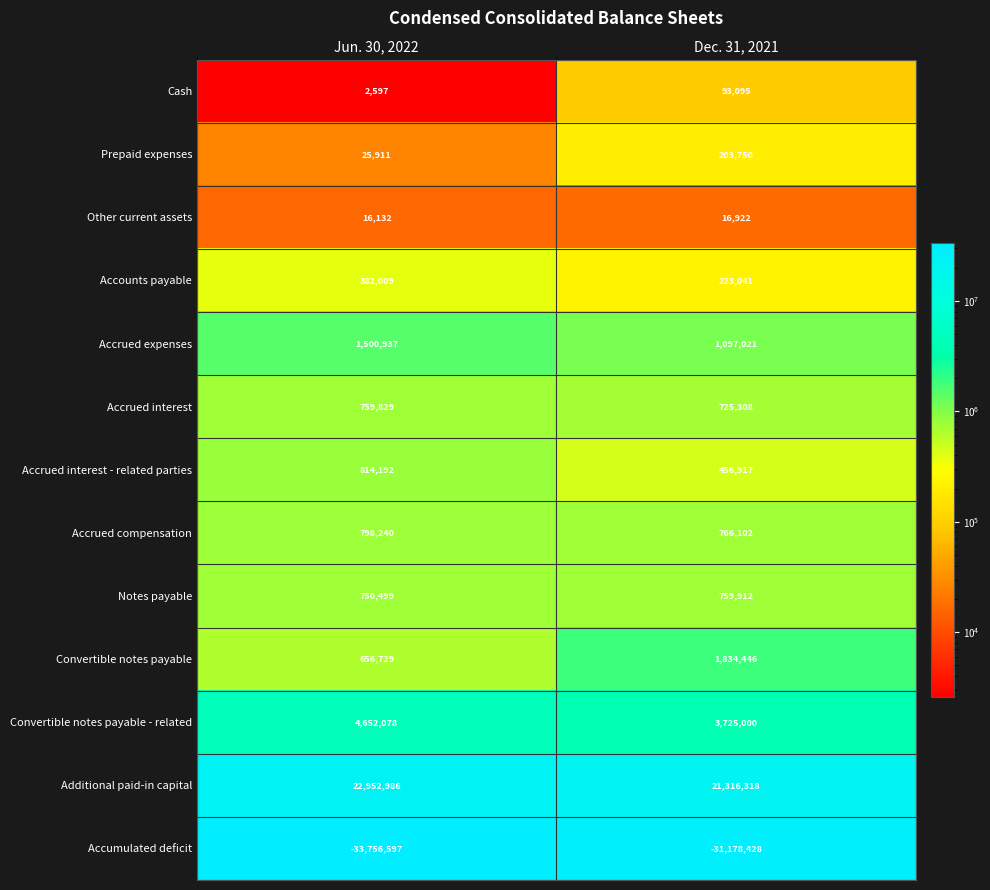

Reading left to right, what are all the values shown in this chart?

Cash: Jun. 30, 2022=2597	Dec. 31, 2021=93095
Prepaid expenses: Jun. 30, 2022=25911	Dec. 31, 2021=203750
Other current assets: Jun. 30, 2022=16132	Dec. 31, 2021=16922
Accounts payable: Jun. 30, 2022=382009	Dec. 31, 2021=223041
Accrued expenses: Jun. 30, 2022=1500937	Dec. 31, 2021=1097021
Accrued interest: Jun. 30, 2022=759829	Dec. 31, 2021=725308
Accrued interest - related parties: Jun. 30, 2022=814192	Dec. 31, 2021=456917
Accrued compensation: Jun. 30, 2022=798240	Dec. 31, 2021=766102
Notes payable: Jun. 30, 2022=750499	Dec. 31, 2021=759912
Convertible notes payable: Jun. 30, 2022=656729	Dec. 31, 2021=1834446
Convertible notes payable - related: Jun. 30, 2022=4652078	Dec. 31, 2021=3725000
Additional paid-in capital: Jun. 30, 2022=22952986	Dec. 31, 2021=21316318
Accumulated deficit: Jun. 30, 2022=-33756597	Dec. 31, 2021=-31178428